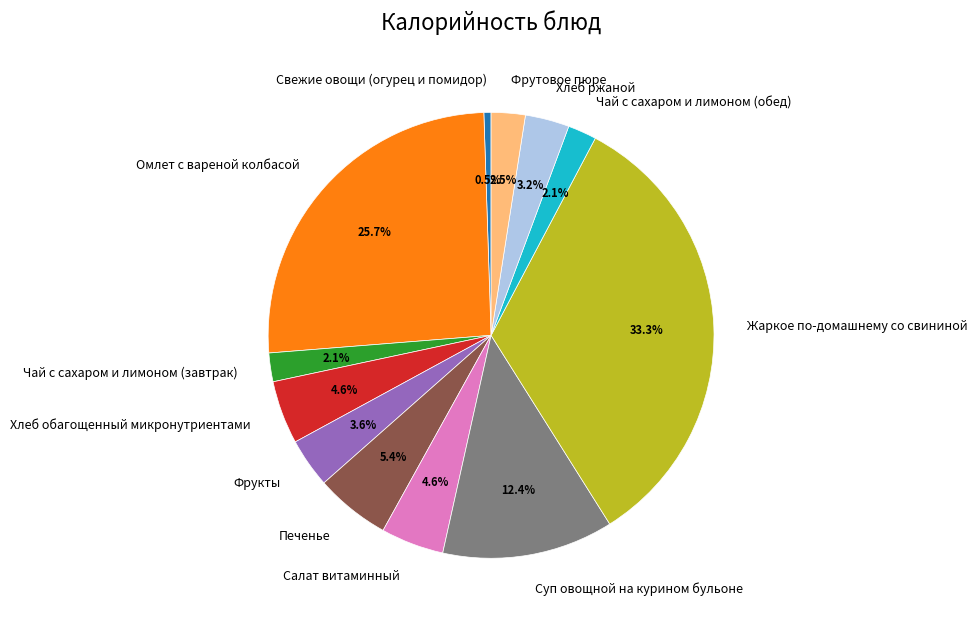

Is there a majority slice in this chart?

No